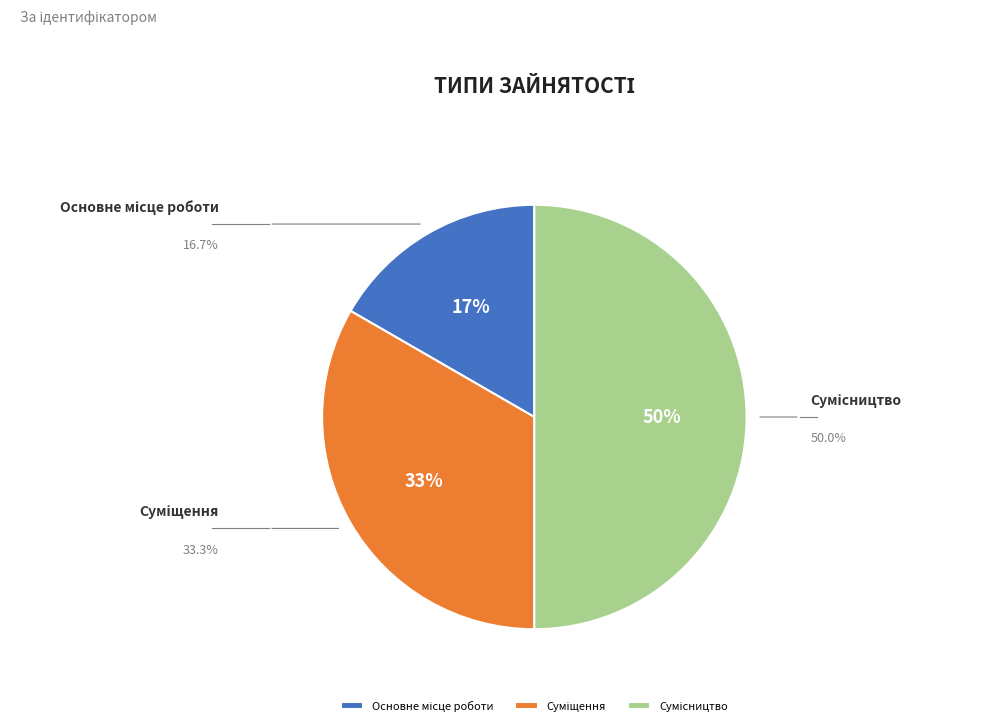

To the nearest percent, what portion does Основне місце роботи represent?

17%